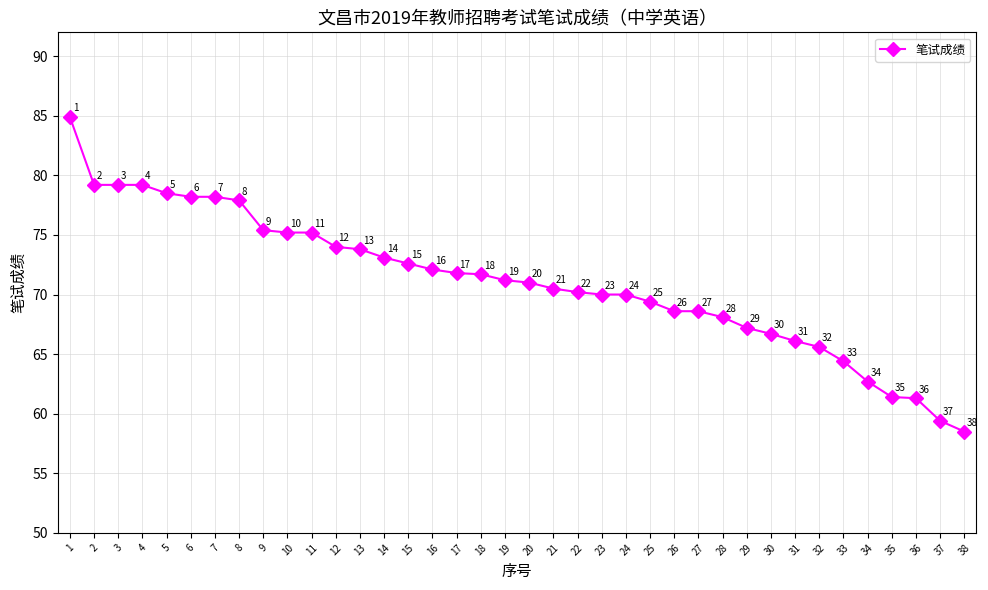

Does the chart display data point markers on the line(s)?

Yes